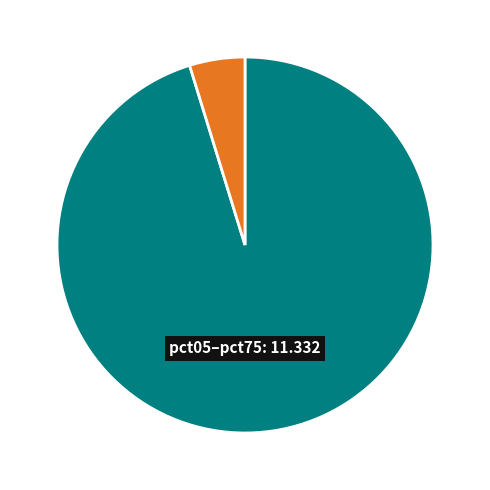

Is there any slice that represents more than half of the pie?

Yes